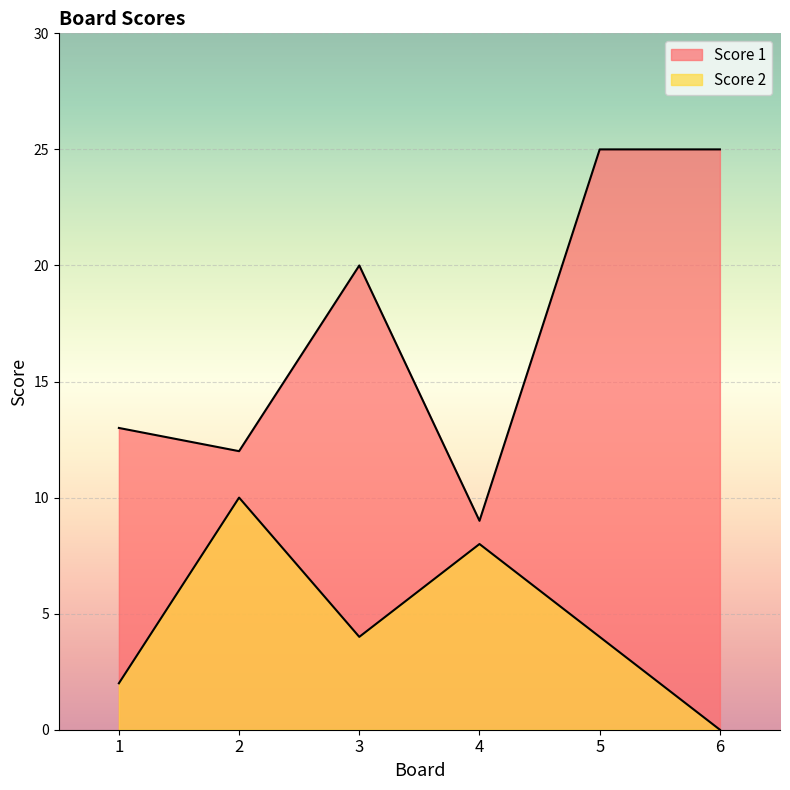

The Score 1 series shows 25 at 5. True or false?

True